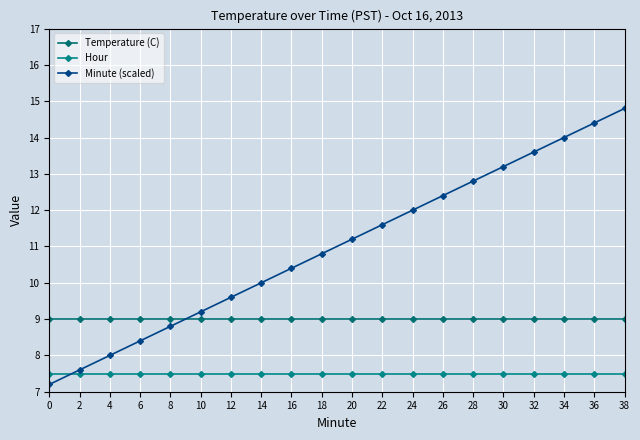

At which label does Minute (scaled) reach its peak?

38